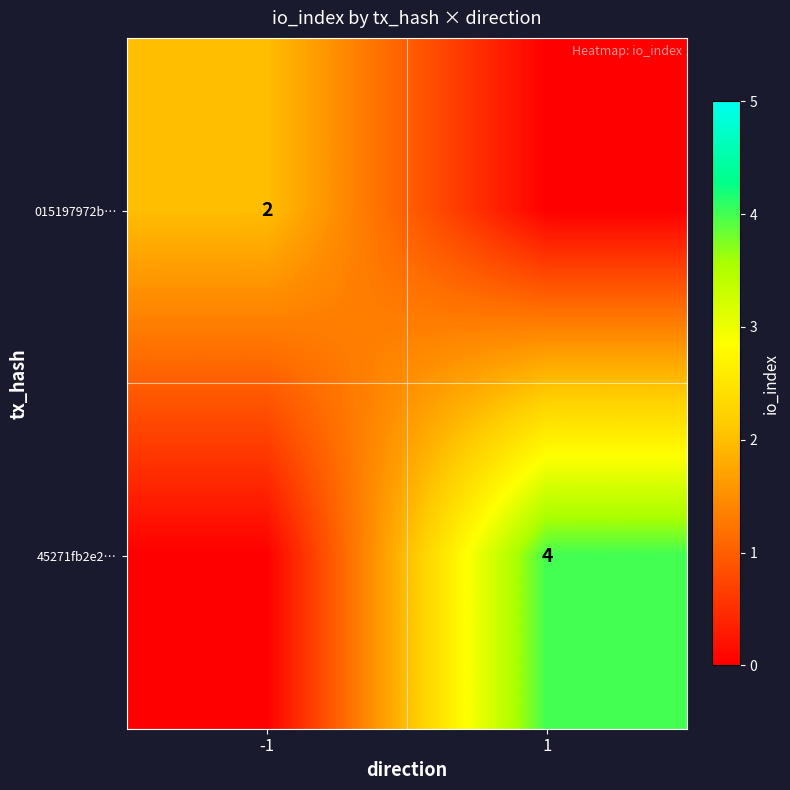

Is it true that 015197972b… equals 2 at -1?

True